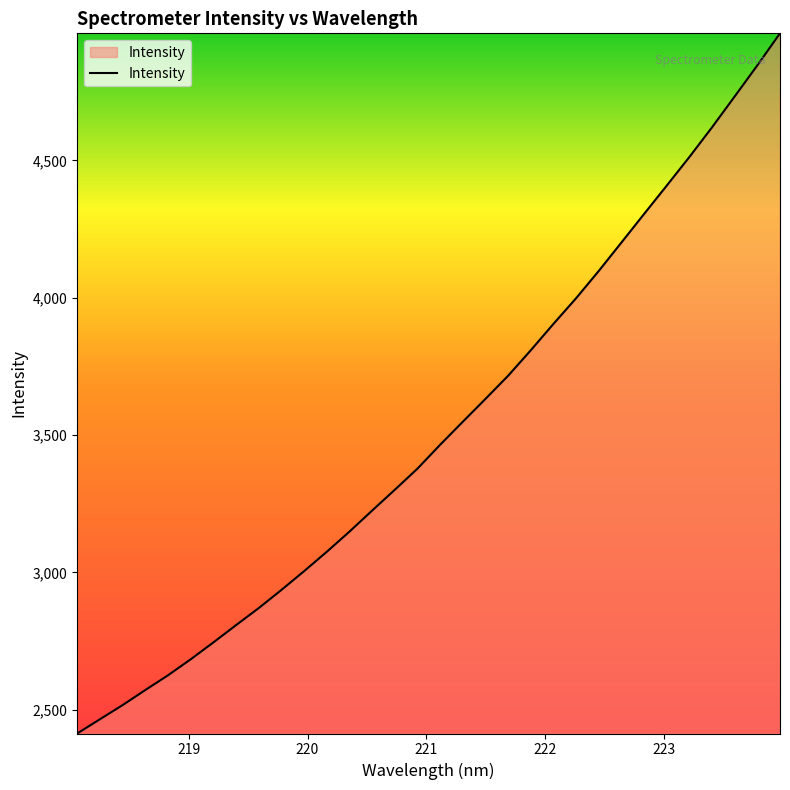

What is the difference between the maximum and minimum values?

2548.2